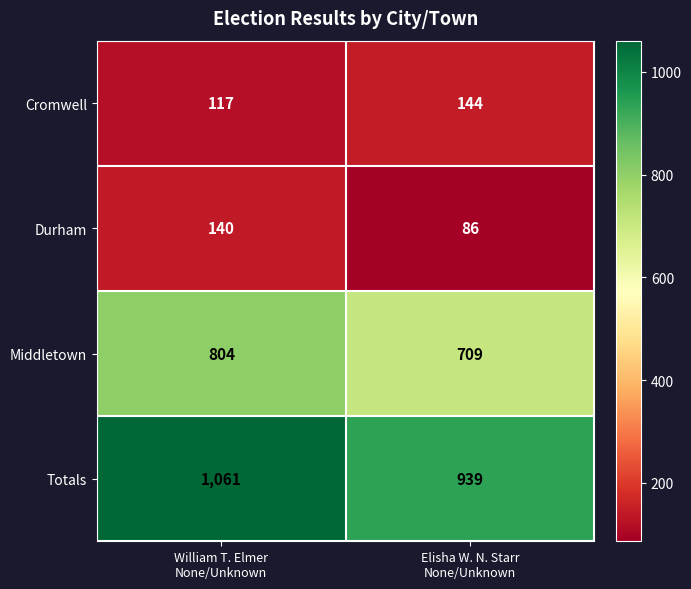

Which series has the widest spread of values?

Totals